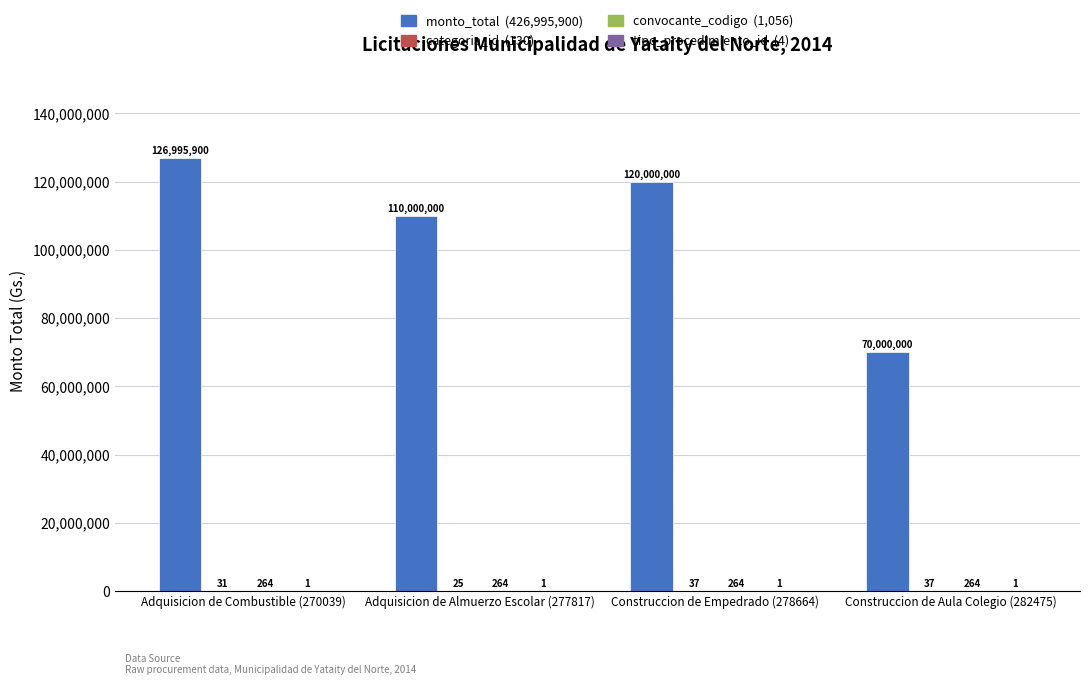

What is the greatest value displayed?

126995900